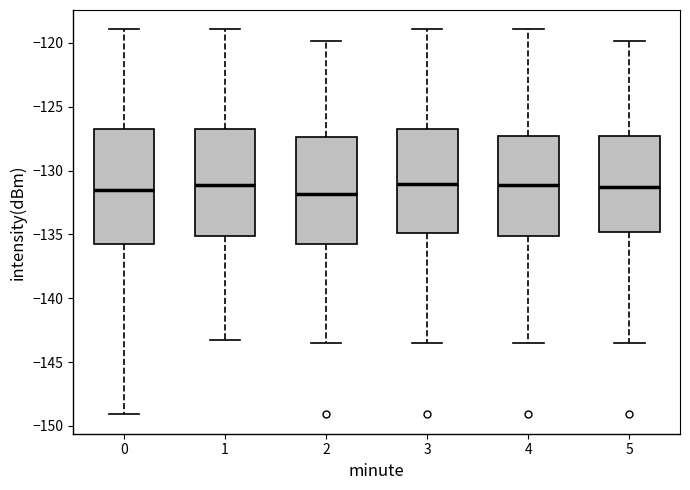

Reading left to right, read every box against the y-axis: the position of its median line, the range the box covers, and the ends of its whiskers. The values are not printed on the chart, so give them approximately, as read against the axis.

0: median -131.5, box -136.0 to -127.0, whiskers -149.0 to -119.0
1: median -131.0, box -135.0 to -127.0, whiskers -143.5 to -119.0
2: median -132.0, box -135.5 to -127.5, whiskers -143.5 to -120.0
3: median -131.0, box -135.0 to -126.5, whiskers -143.5 to -119.0
4: median -131.0, box -135.0 to -127.5, whiskers -143.5 to -119.0
5: median -131.5, box -135.0 to -127.5, whiskers -143.5 to -120.0